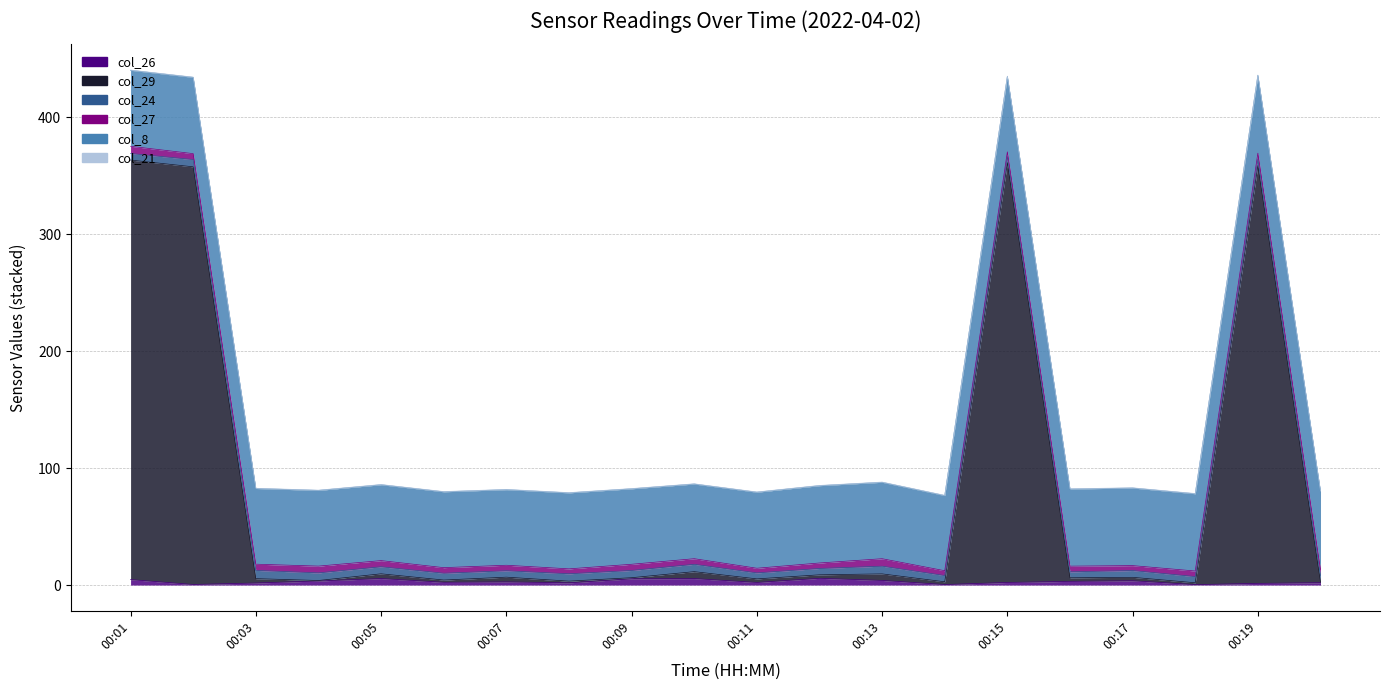

At which label does col_21 reach its peak?

00:01